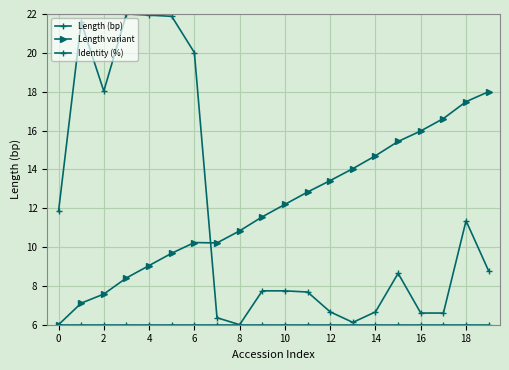

How many values in the Length variant series are below 12?

10